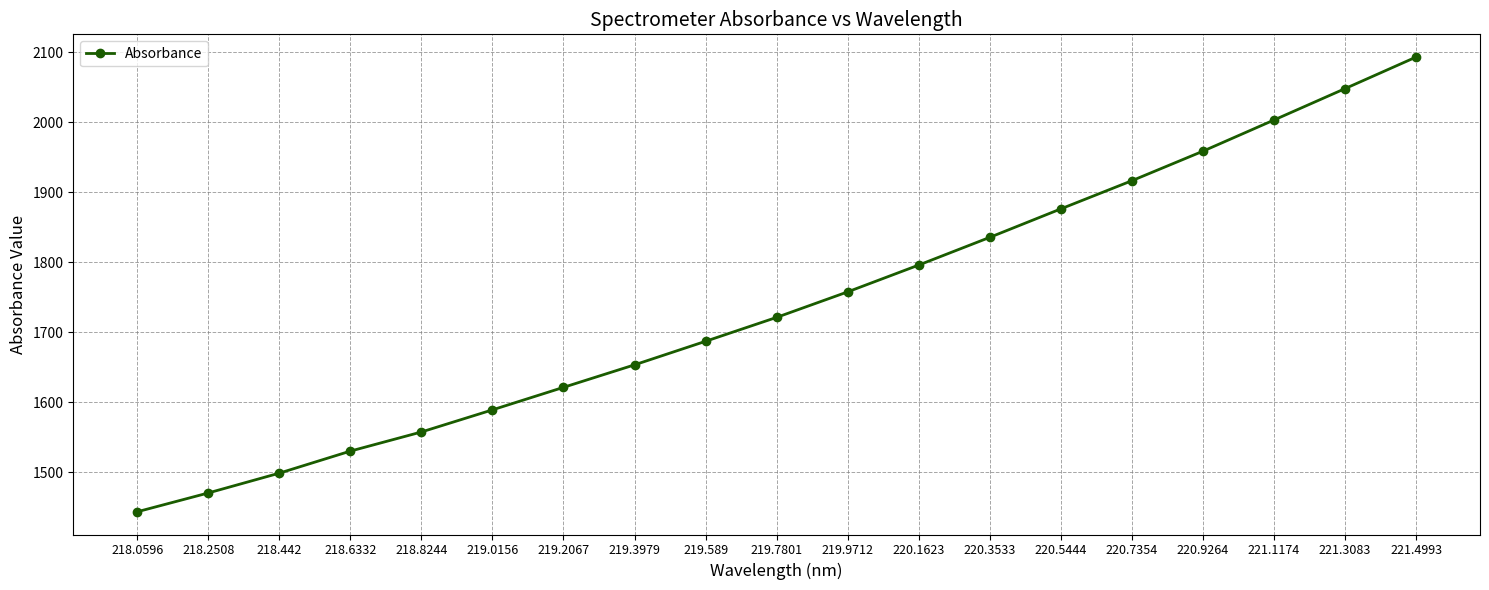

Approximately how many times larger is the value at 219.9712 compared to 218.8244?

1.1